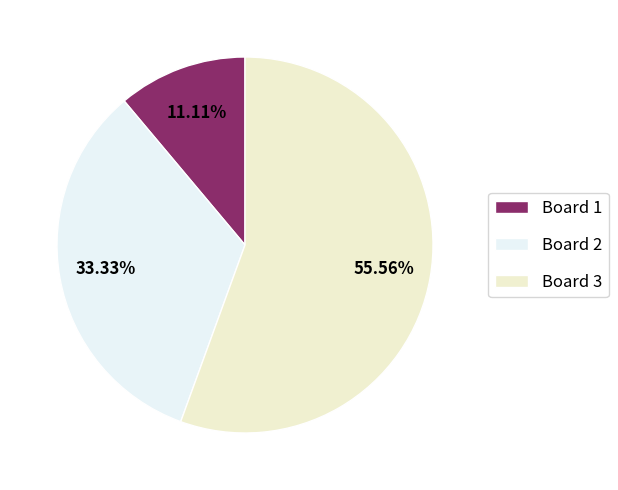

Between Board 3 and Board 1, which is larger?

Board 3